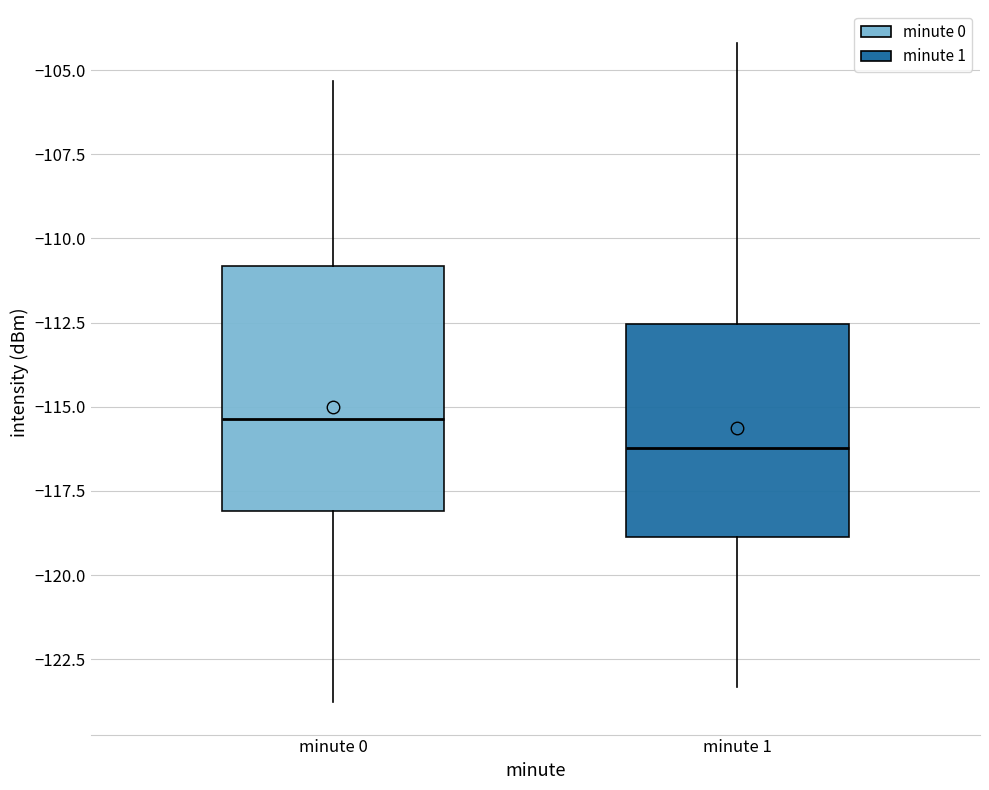

Reading left to right, read every box against the y-axis: the position of its median line, the range the box covers, and the ends of its whiskers. The values are not printed on the chart, so give them approximately, as read against the axis.

minute 0: median -115.5, box -118.0 to -111.0, whiskers -124.0 to -105.5
minute 1: median -116.0, box -119.0 to -112.5, whiskers -123.5 to -104.0